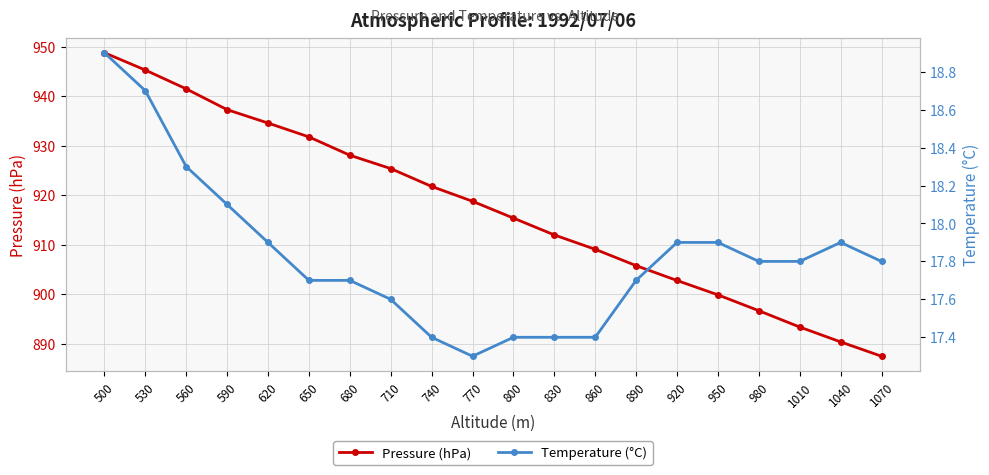

How many interior local peaks does the Temperature (°C) series have?

1